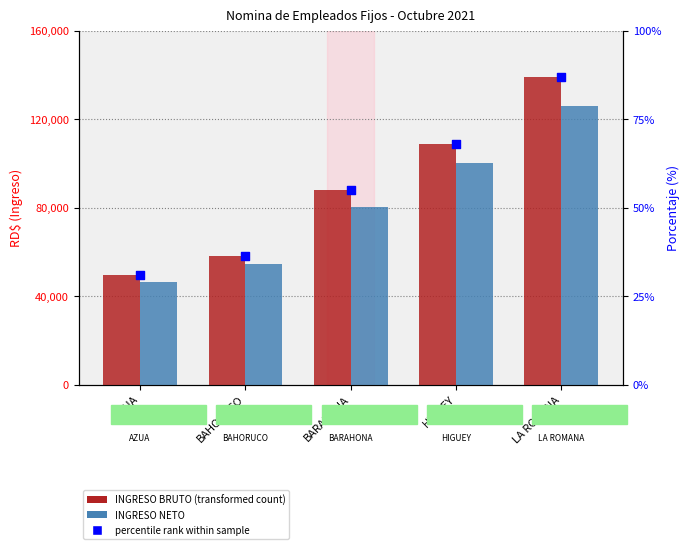

What is the total value across all series at HIGUEY?

209246.0